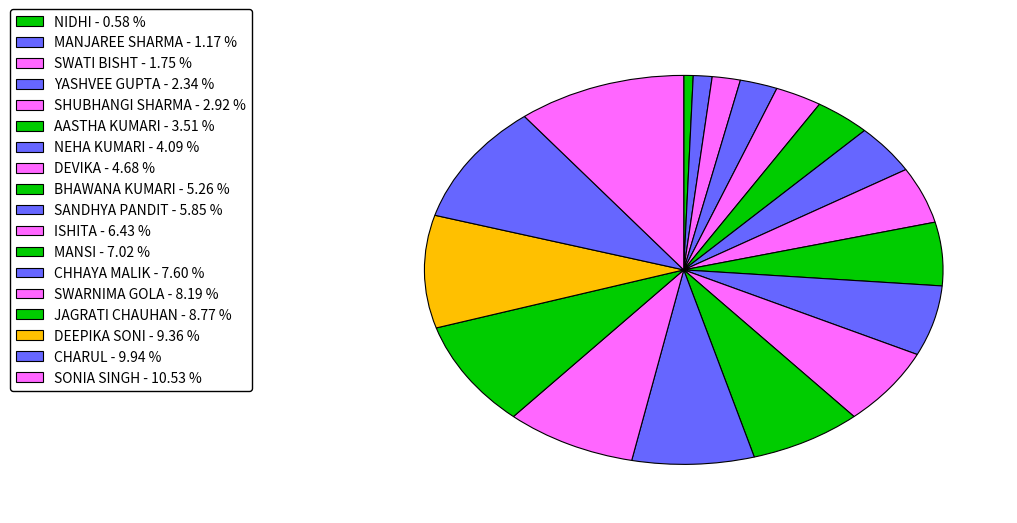

Count the number of slices in the pie.

18